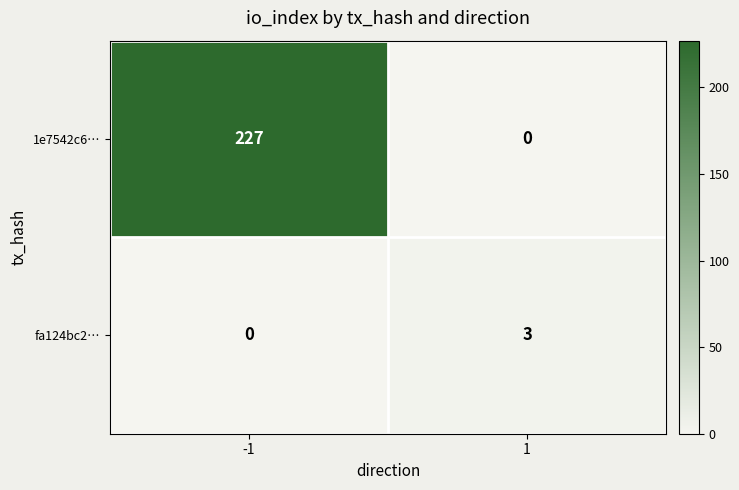

What value does the 1e7542c6… series have at -1?

227